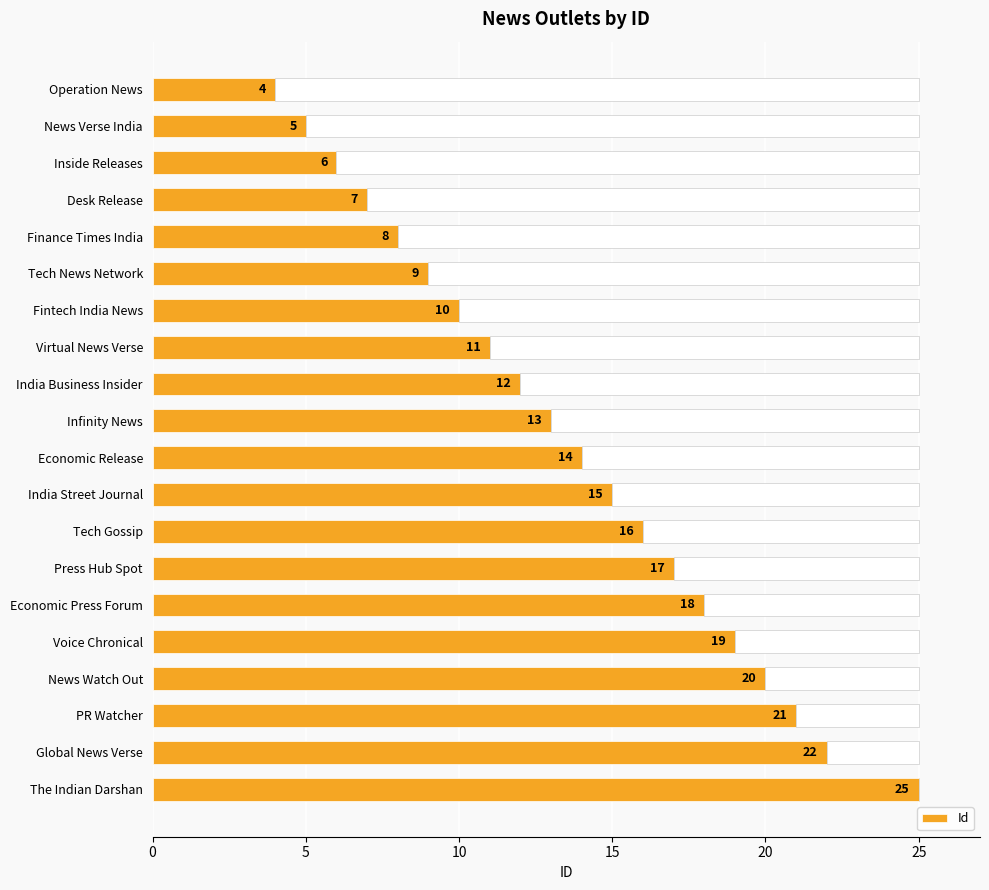

What is the maximum value shown in the chart?

25